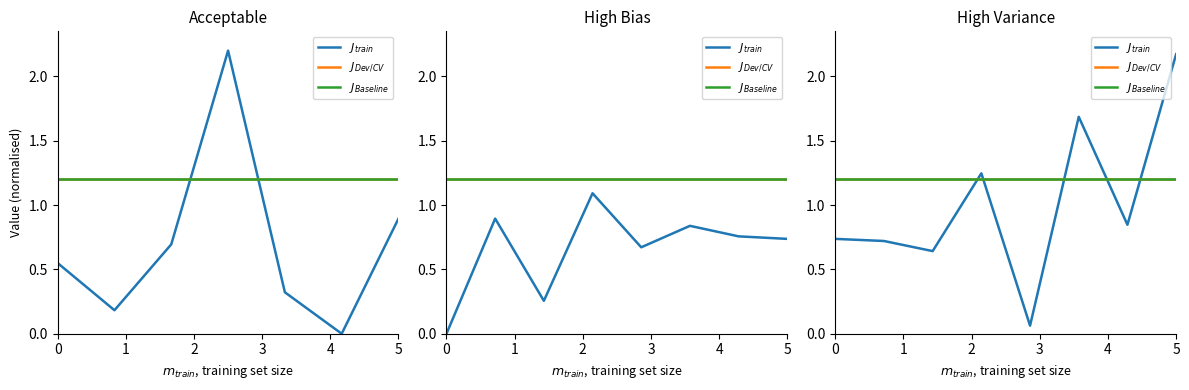

What are all the series names shown in the legend?

$J_{train}$, $J_{Dev/CV}$, $J_{Baseline}$